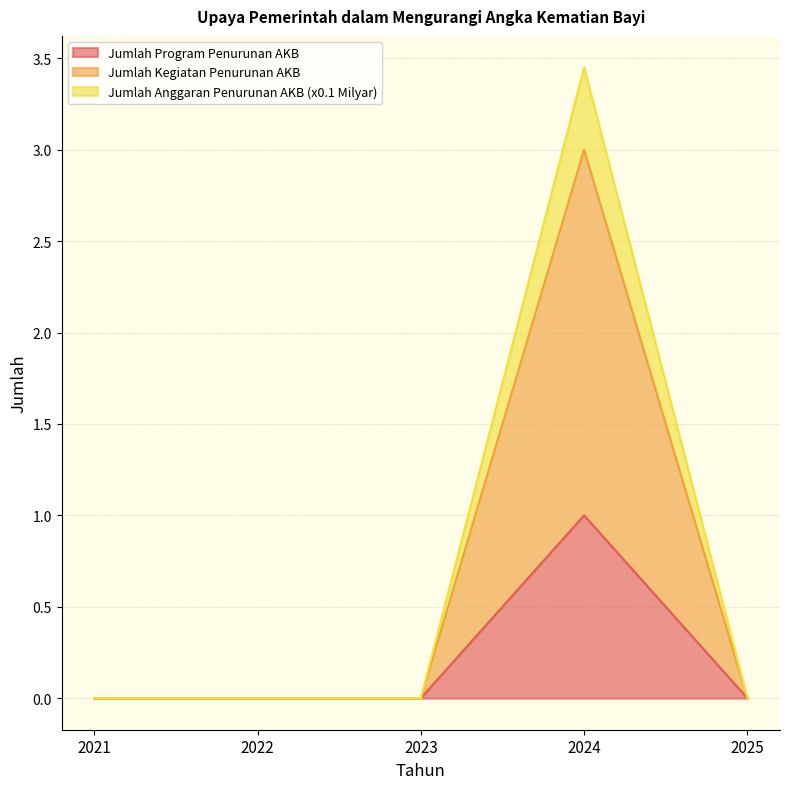

What is the total value across all series at 2024?

7.5